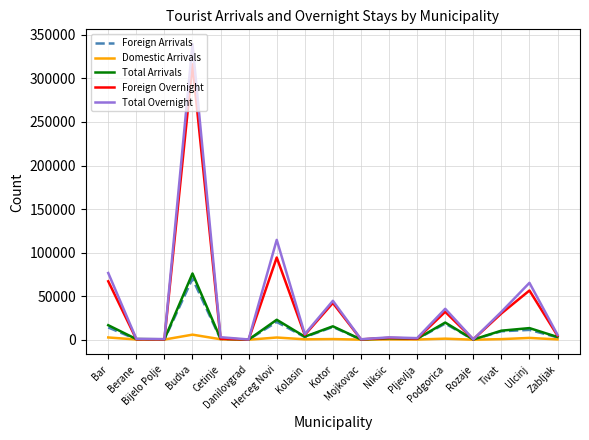

Is this an area chart (filled region under the line)?

No